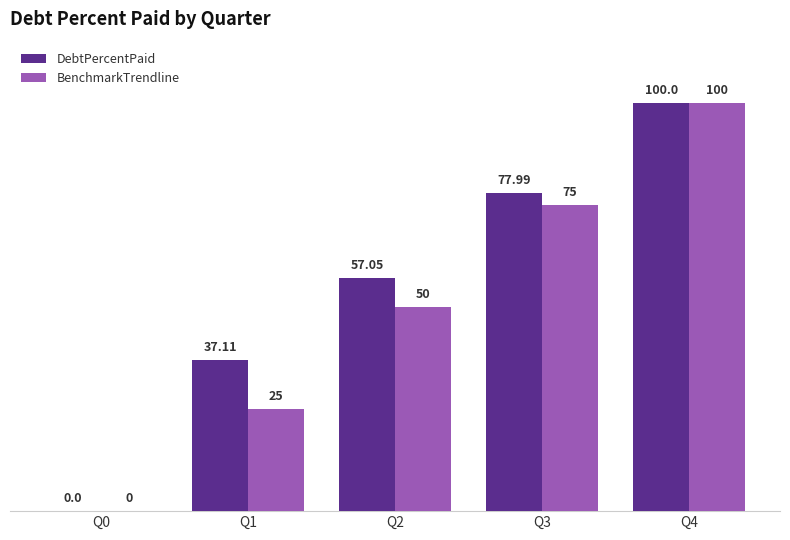

At which category is the sum across all series the highest?

Q4